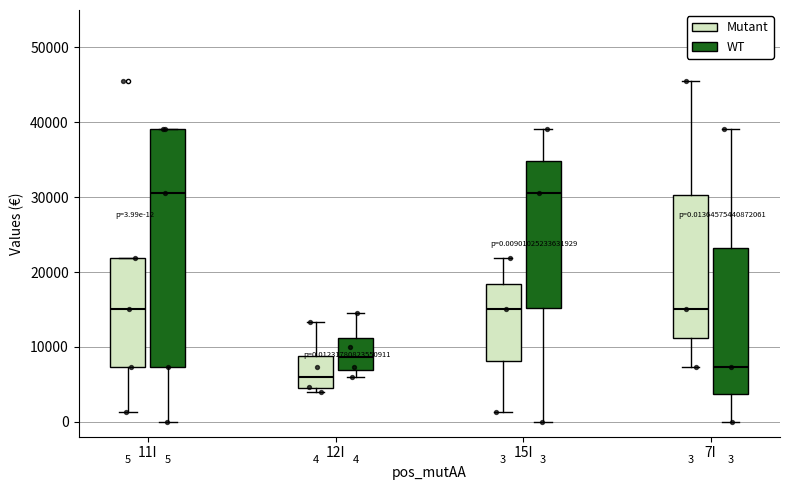

Comparing the boxes themselves (not the whiskers), which one is the tallest?

11I (WT)